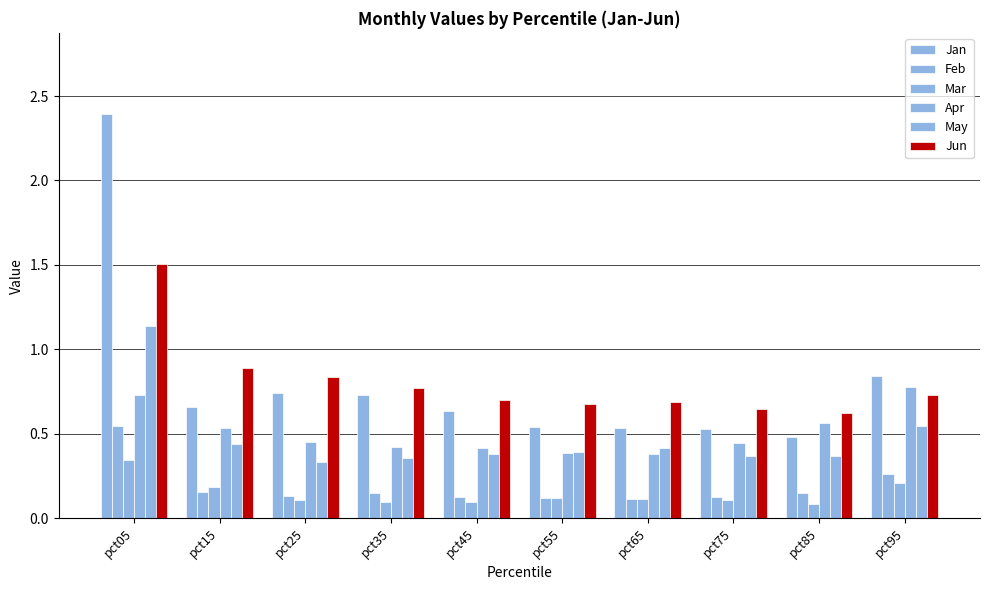

Are the bars horizontal?

No